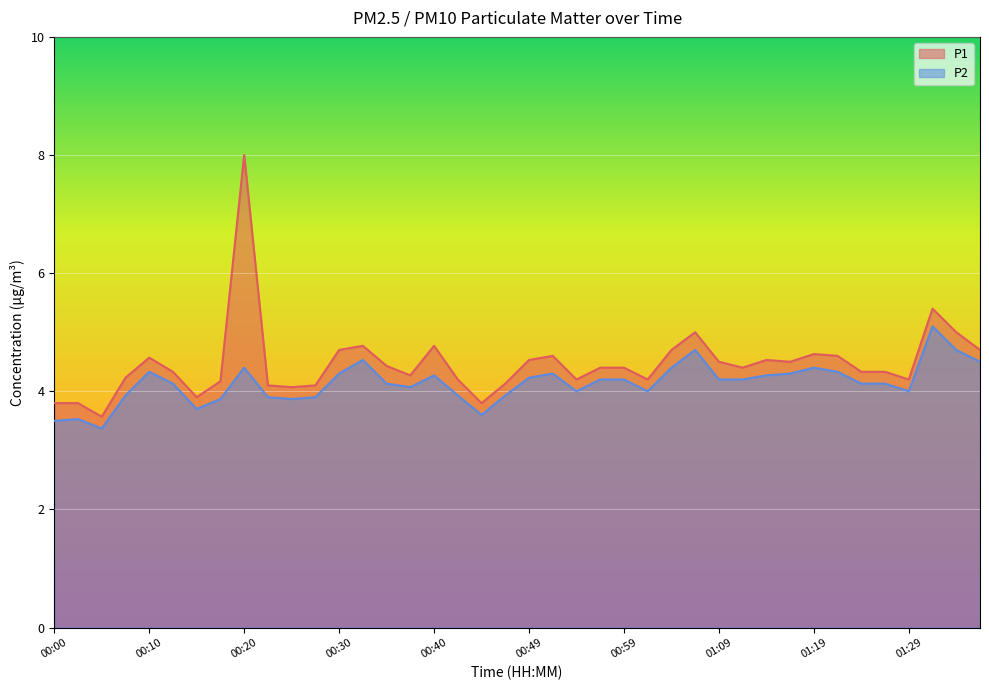

How many lines are shown in the chart?

2